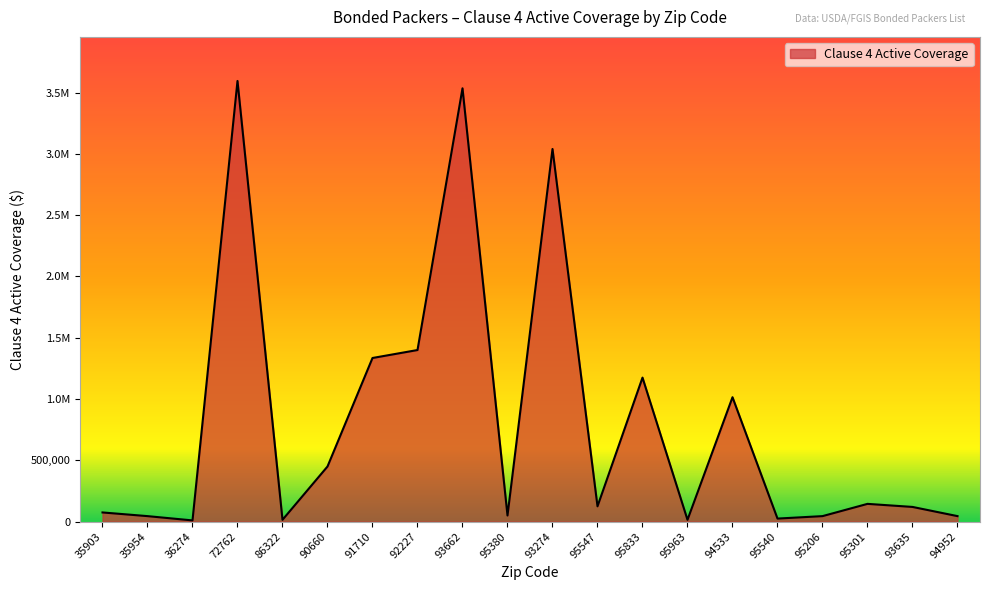

The value at 35903 is 75000. True or false?

True